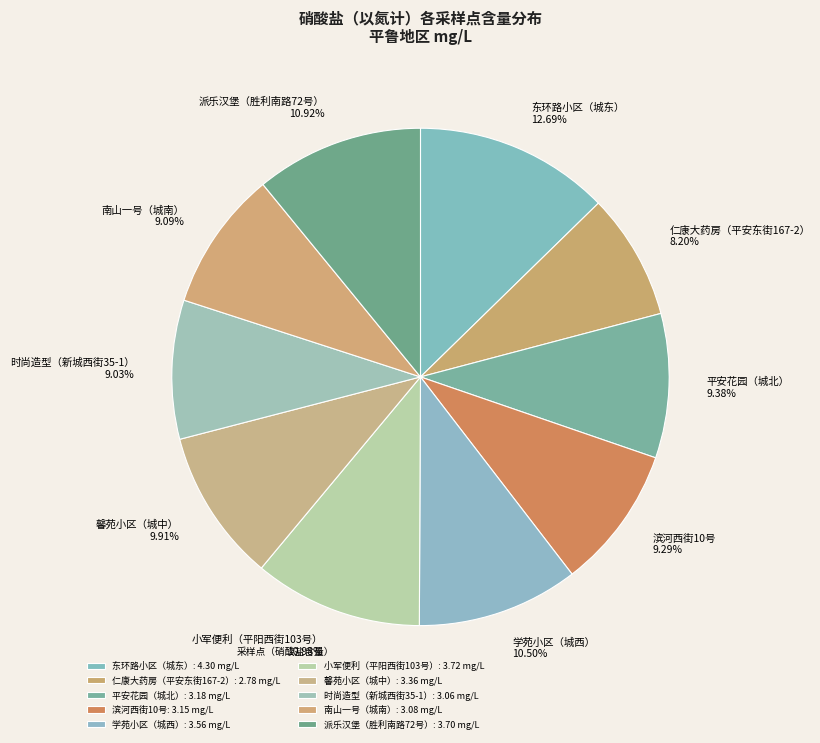

To the nearest percent, what percentage of the pie is 小军便利（平阳西街103号）?

11%